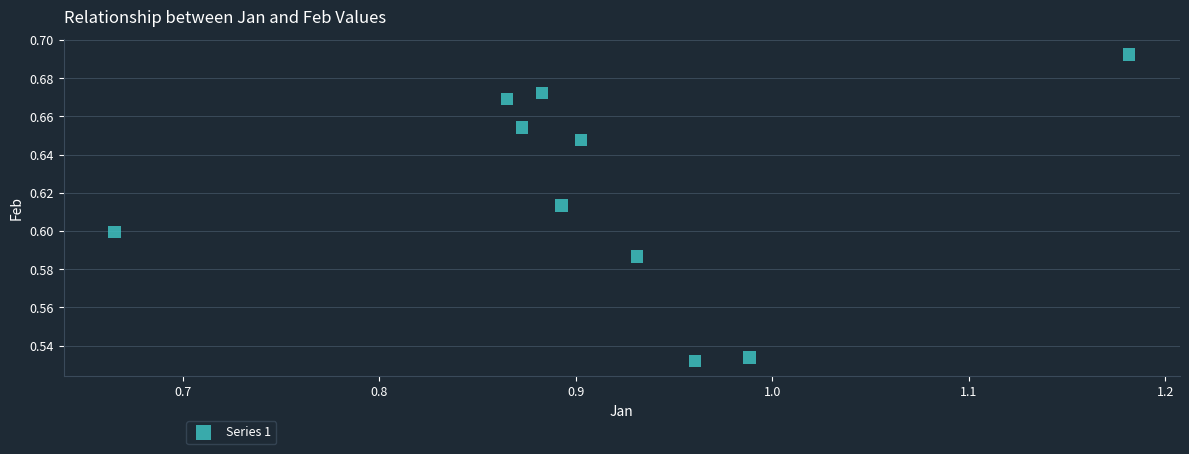

How many points are shown in the scatter plot?

10